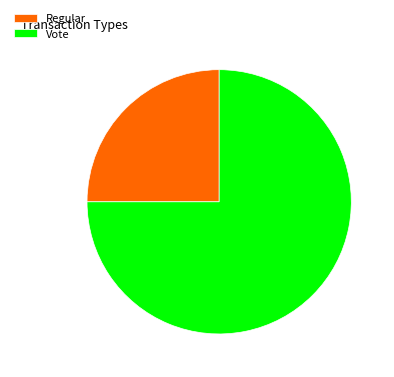

Is it true that Vote is 75% of the pie?

True